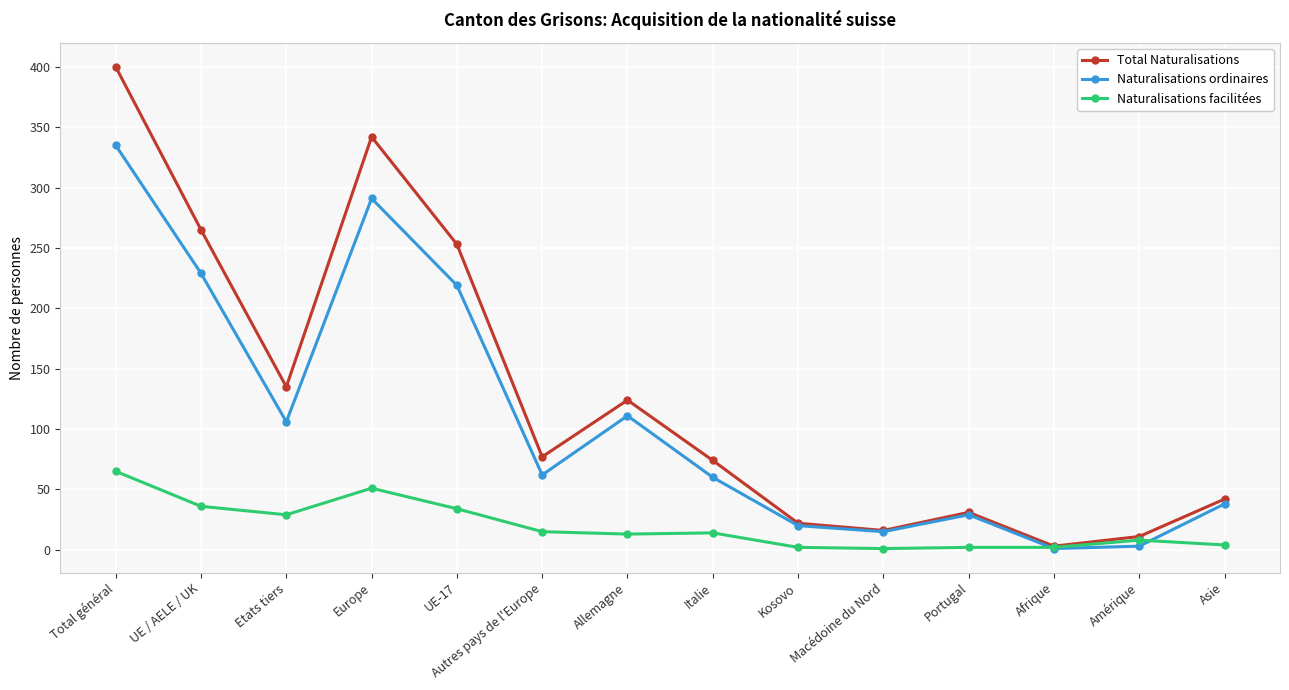

List the series in order of their peak value, highest first.

Total Naturalisations, Naturalisations ordinaires, Naturalisations facilitées